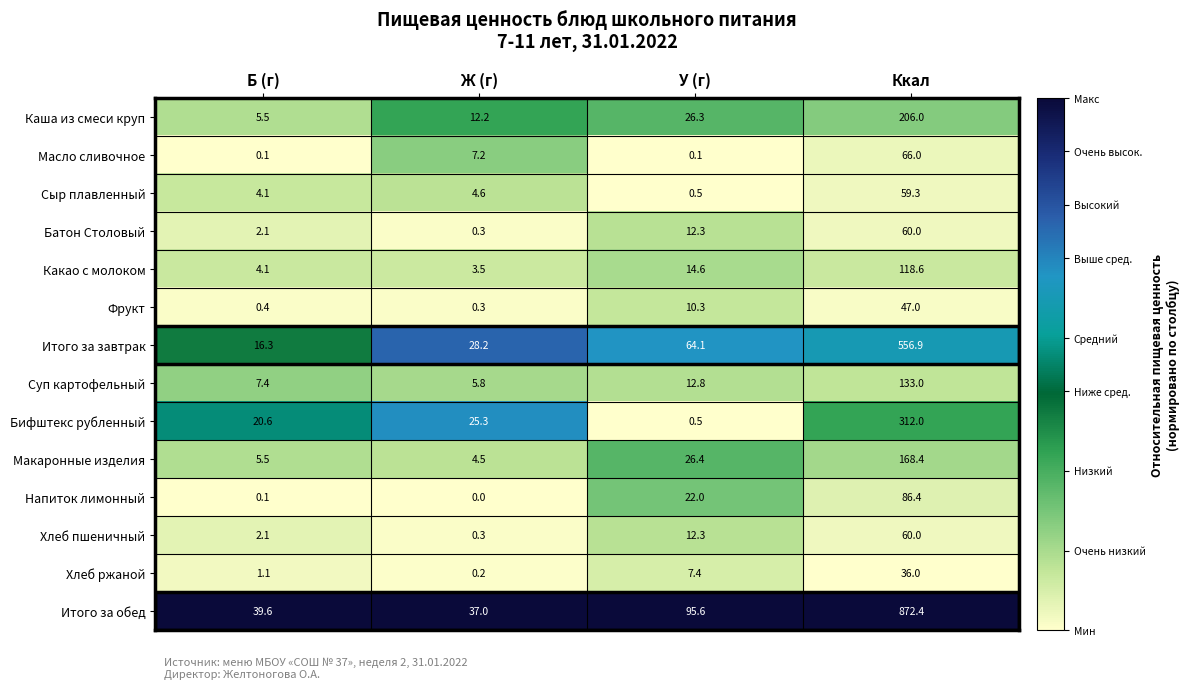

Between Ж (г) and У (г), which series saw the biggest shift?

Итого за обед